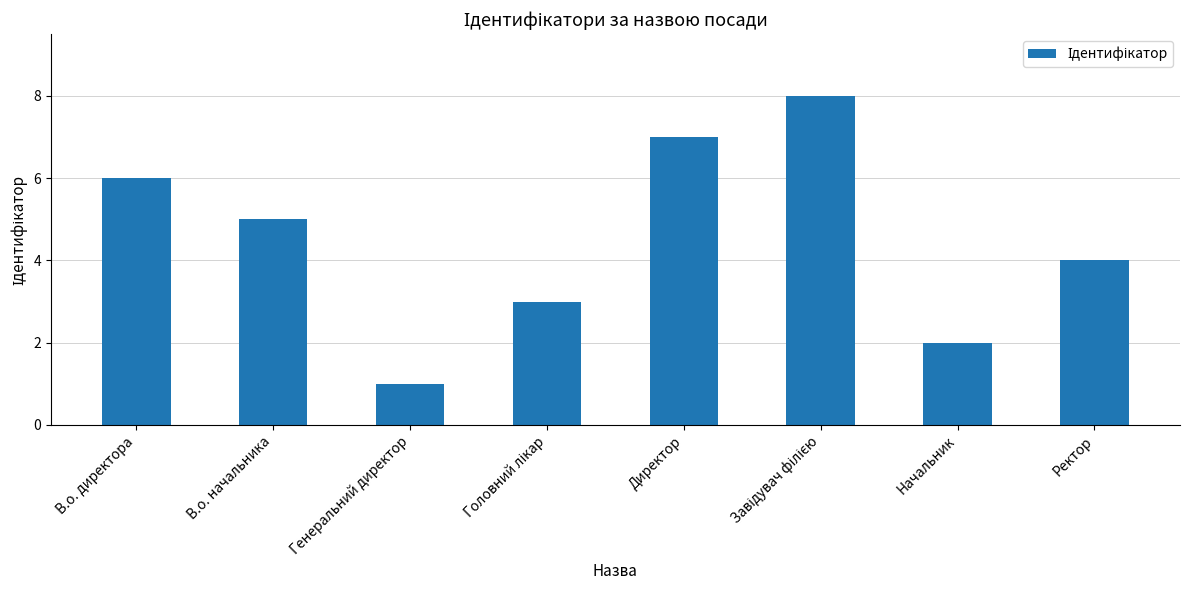

What is the label of the 5th bar from the left?

Директор